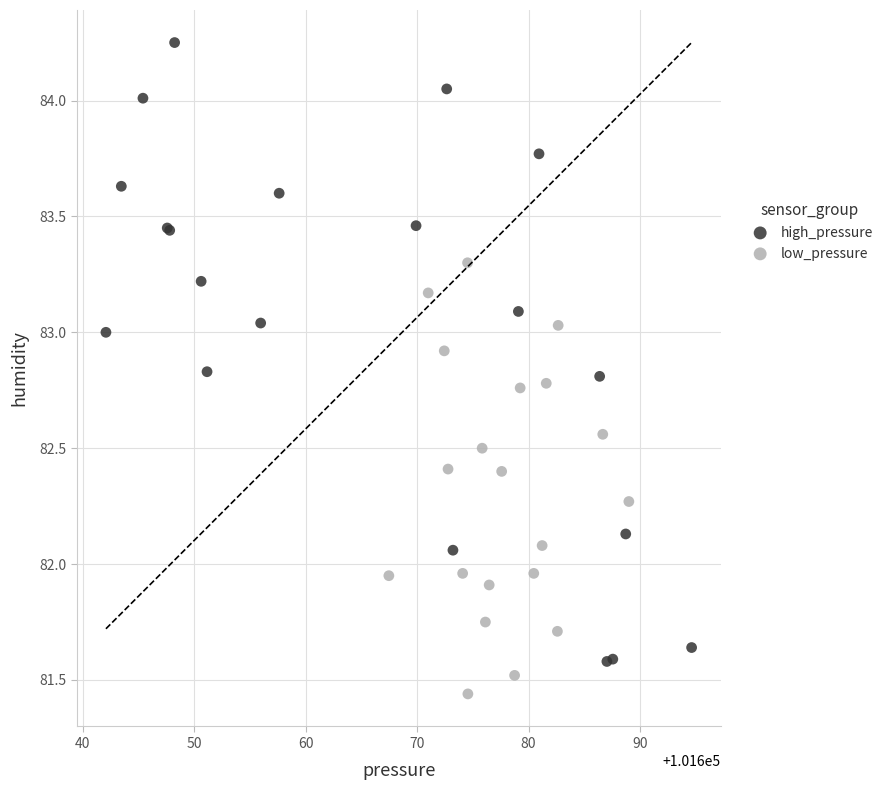

Which series has the widest spread of Y values?

high_pressure